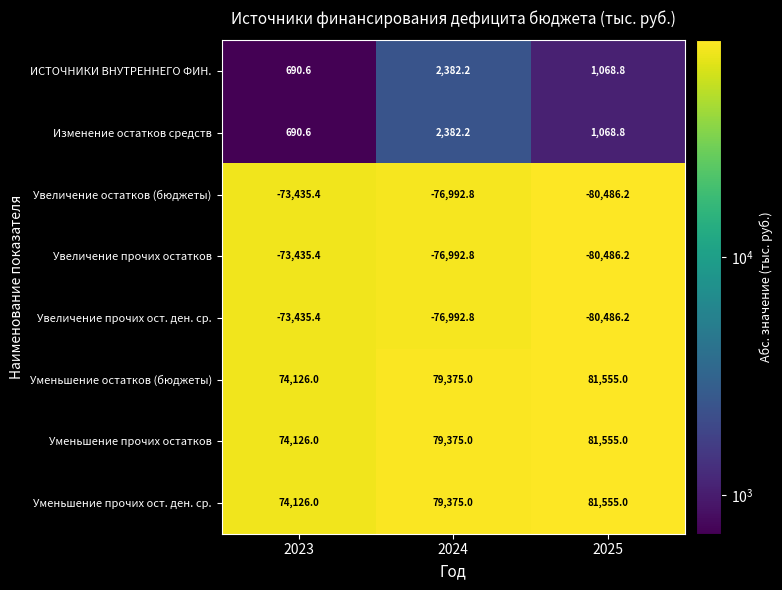

Reading left to right, what are all the values shown in this chart?

ИСТОЧНИКИ ВНУТРЕННЕГО ФИН.: 2023=690.6	2024=2382.2	2025=1068.8
Изменение остатков средств: 2023=690.6	2024=2382.2	2025=1068.8
Увеличение остатков (бюджеты): 2023=-73435.4	2024=-76992.8	2025=-80486.2
Увеличение прочих остатков: 2023=-73435.4	2024=-76992.8	2025=-80486.2
Увеличение прочих ост. ден. ср.: 2023=-73435.4	2024=-76992.8	2025=-80486.2
Уменьшение остатков (бюджеты): 2023=74126.0	2024=79375.0	2025=81555.0
Уменьшение прочих остатков: 2023=74126.0	2024=79375.0	2025=81555.0
Уменьшение прочих ост. ден. ср.: 2023=74126.0	2024=79375.0	2025=81555.0